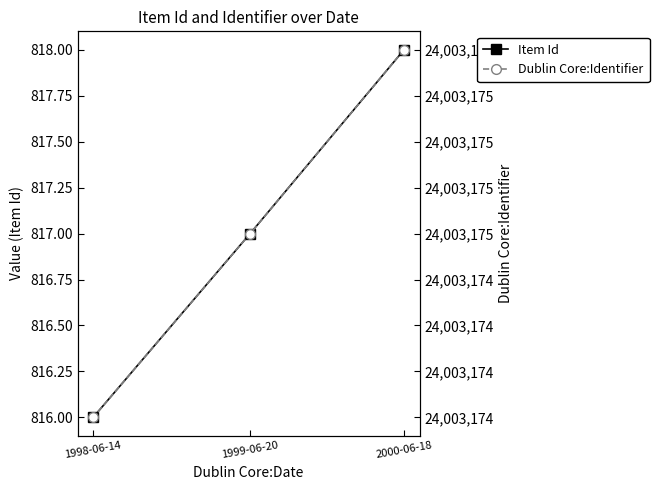

Where is Dublin Core:Identifier nearest to the value 24003175?

1999-06-20